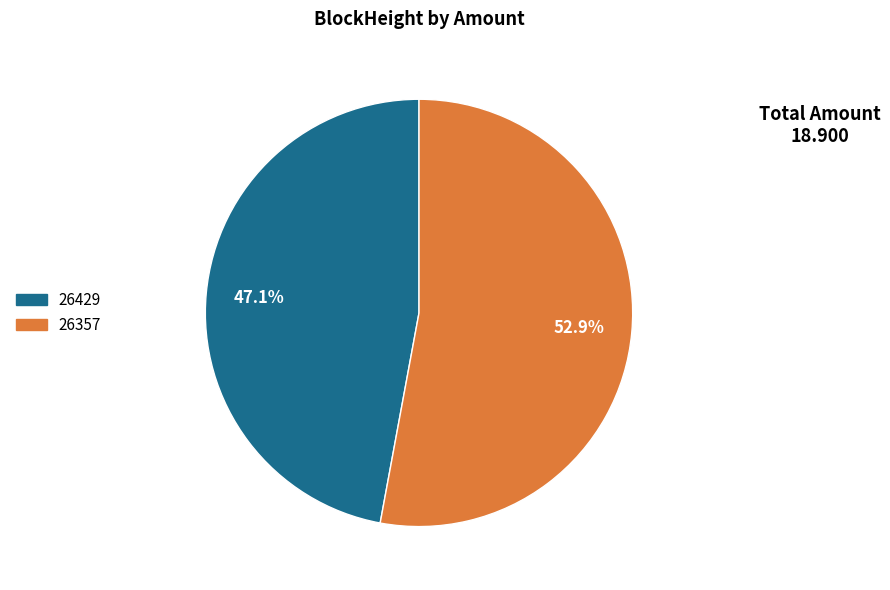

Does any single category account for the majority?

Yes